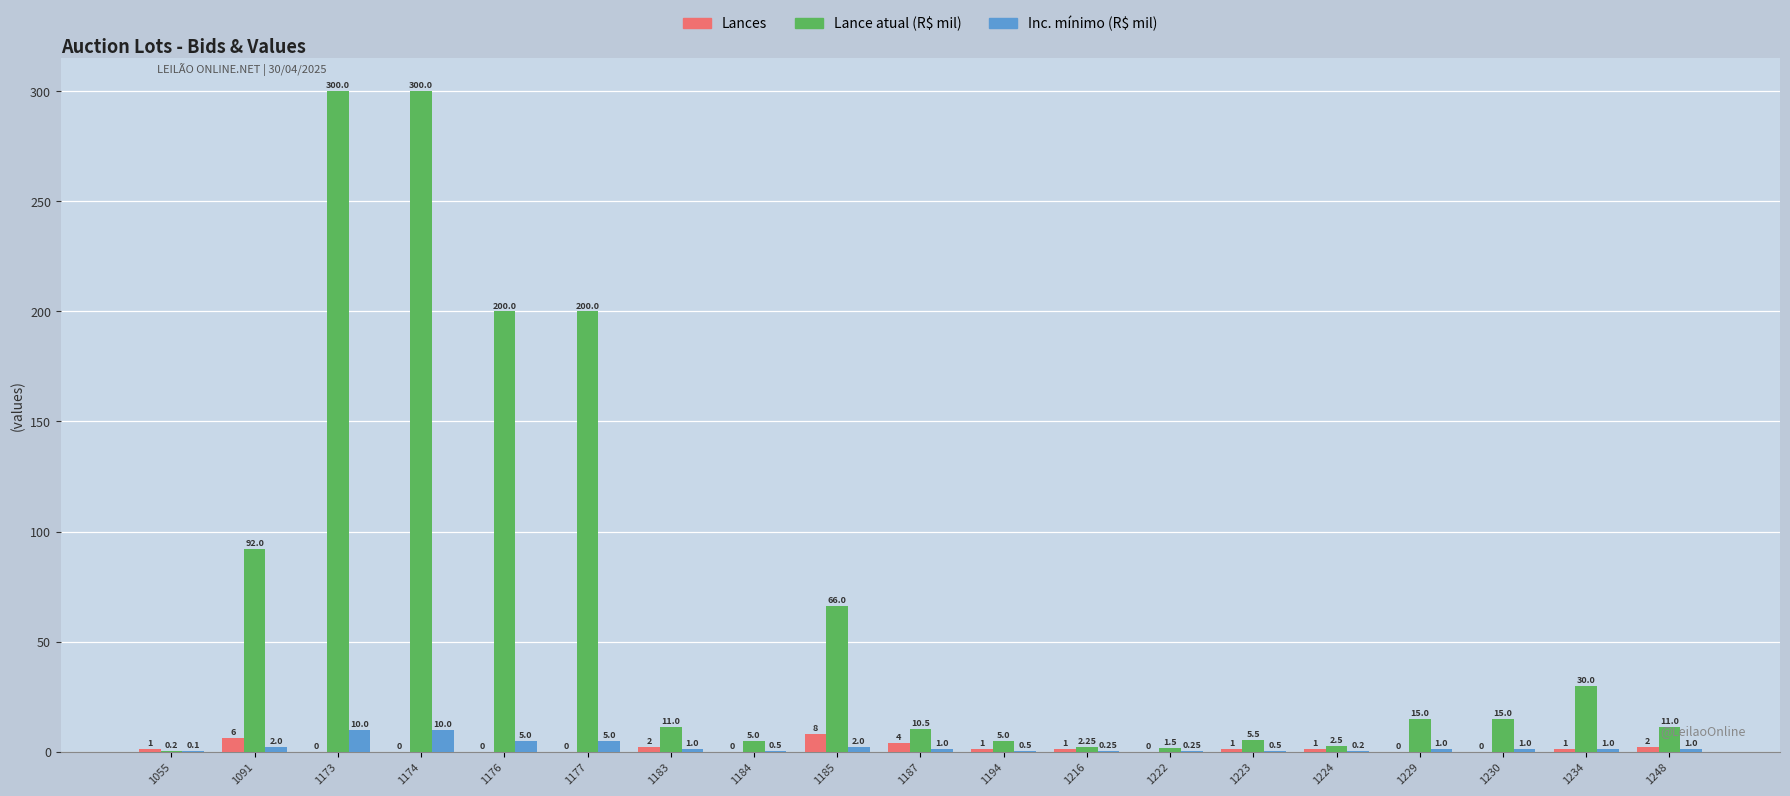

Which series has the largest total across all categories?

Lance atual (R$ mil)